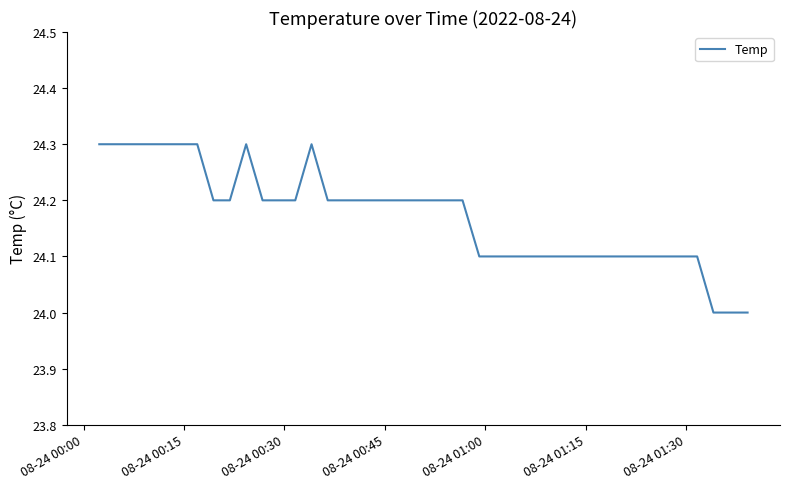

What is the smallest value displayed?

24.0